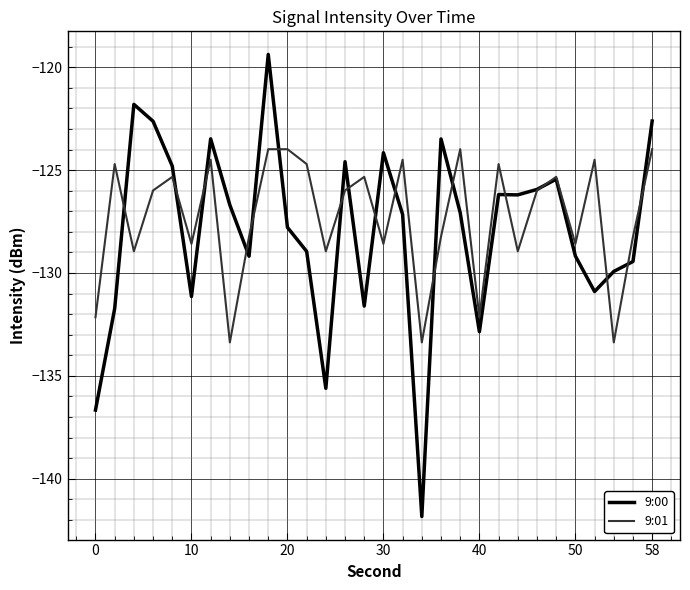

What is the average value of the 9:01 series?

-127.3